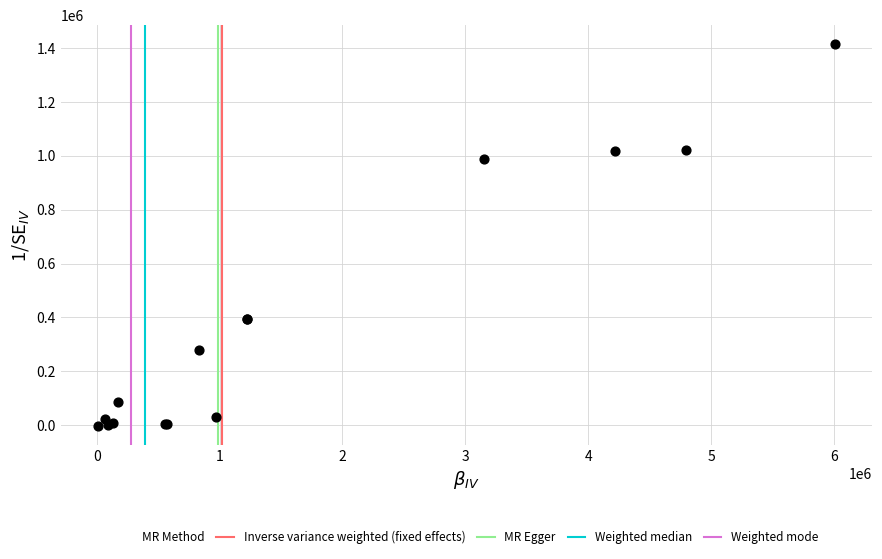

What Y value in the scatter plot is closest to 706377?

986248.0